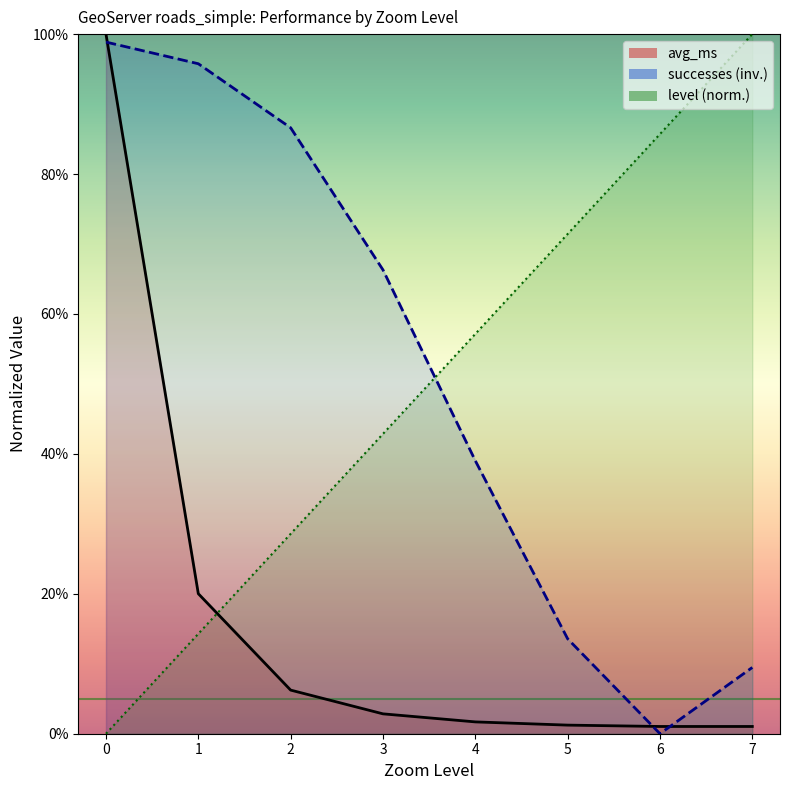

Reading left to right, list all the values displayed in this chart.

avg_ms: 100.0	20.0	6.2	2.8	1.7	1.2	1.0	1.0
successes: 98.9	95.8	86.6	66.3	39.0	13.6	0.0	9.5
level: 0.0	14.3	28.6	42.9	57.1	71.4	85.7	100.0